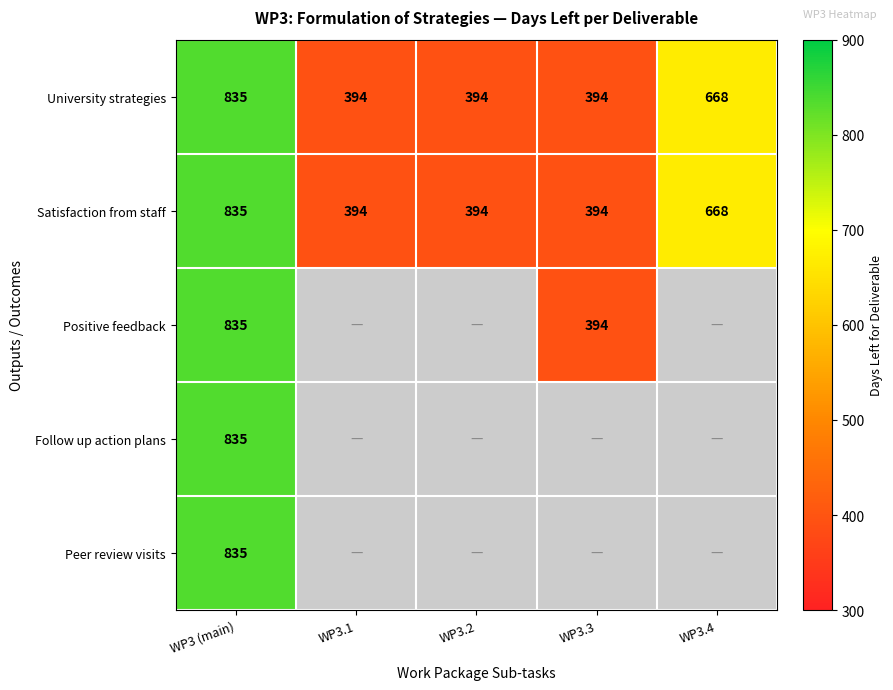

Is it true that Peer review visits equals 835 at WP3 (main)?

True